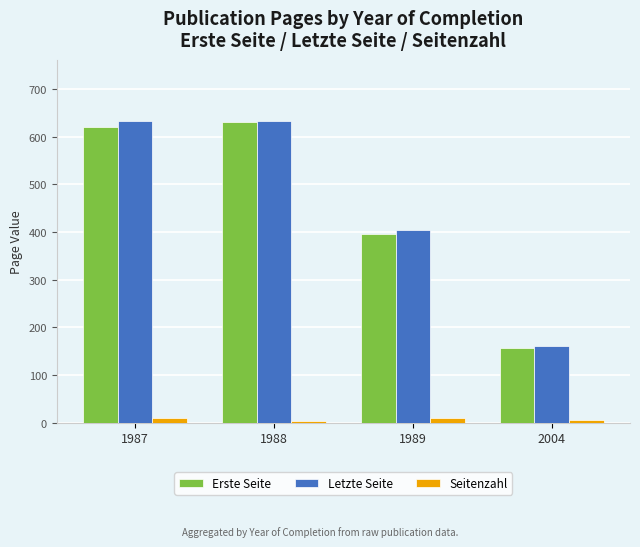

What is the total value across all series at 1988?

1268